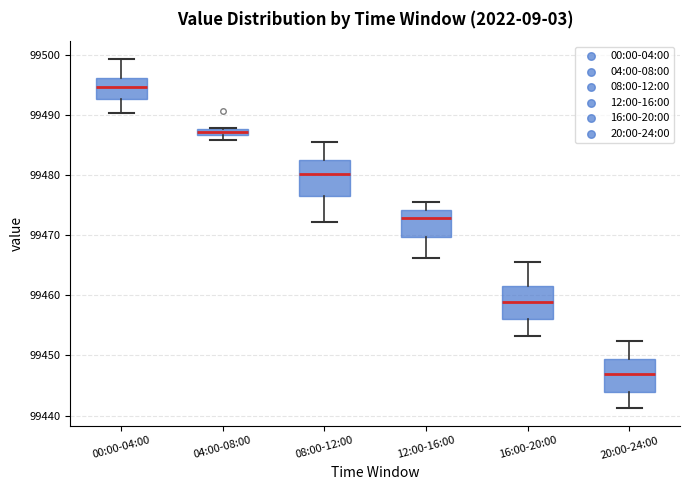

Where is the lower edge of the box for 20:00-24:00 on the y-axis? The values are not printed on the chart, so give them approximately, as read against the axis.

99444